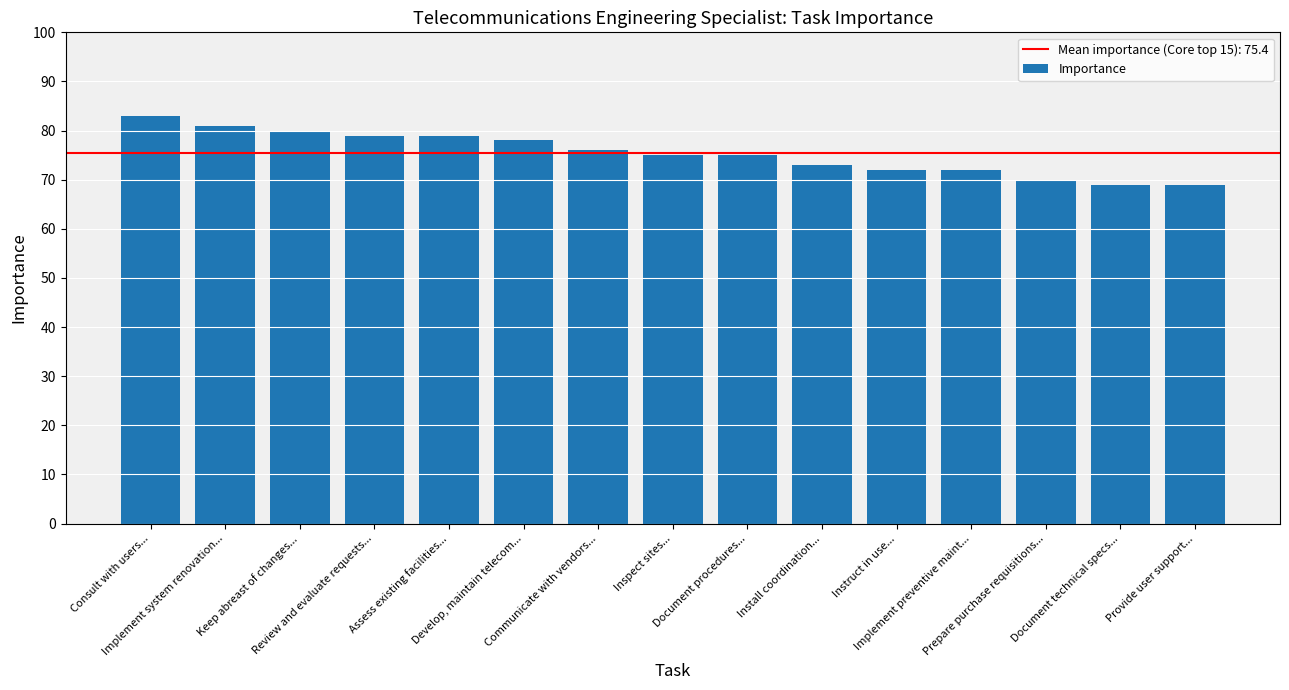

What is the value of the 3rd bar from the left?

80